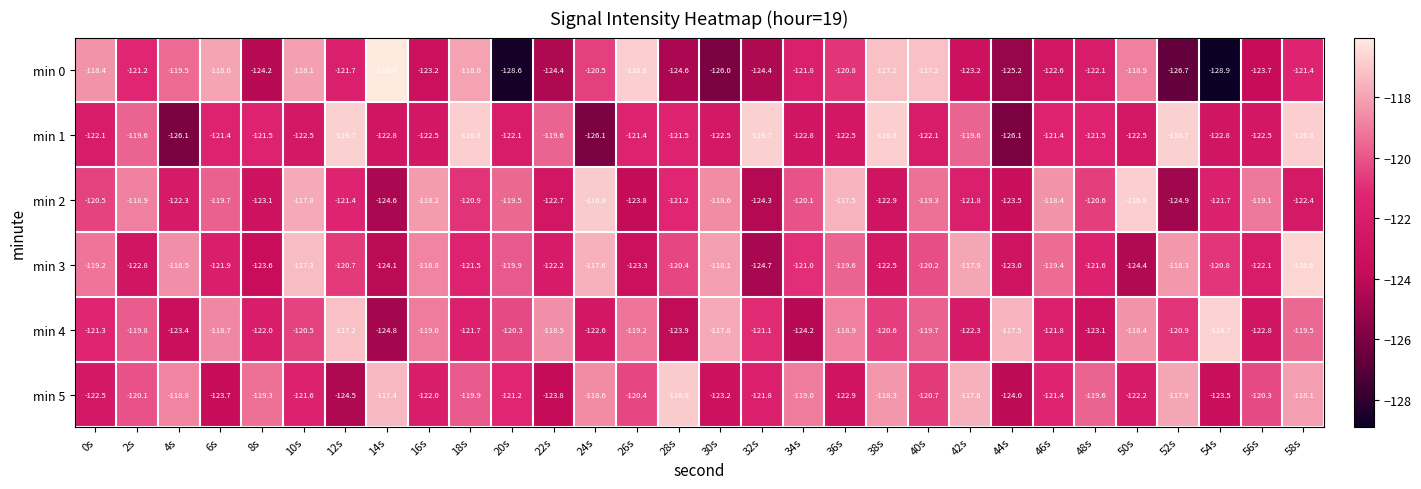

What is the difference between the maximum and minimum values in the min 1 series?

9.4